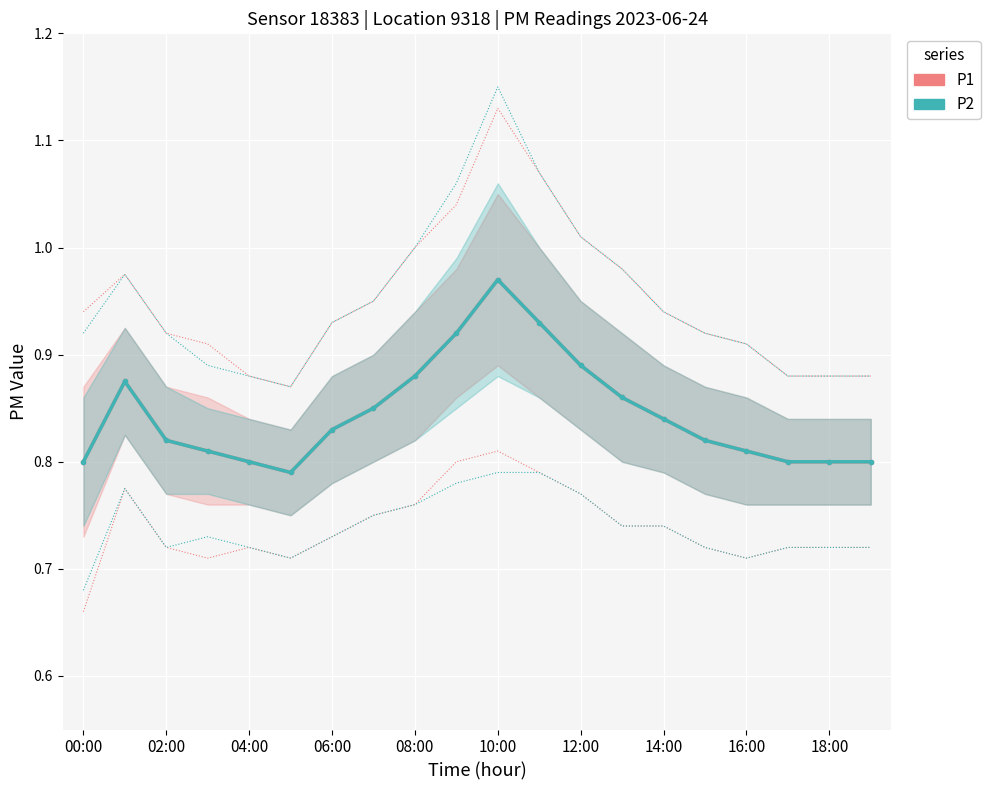

How many P2 values are between 0 and 1?

20